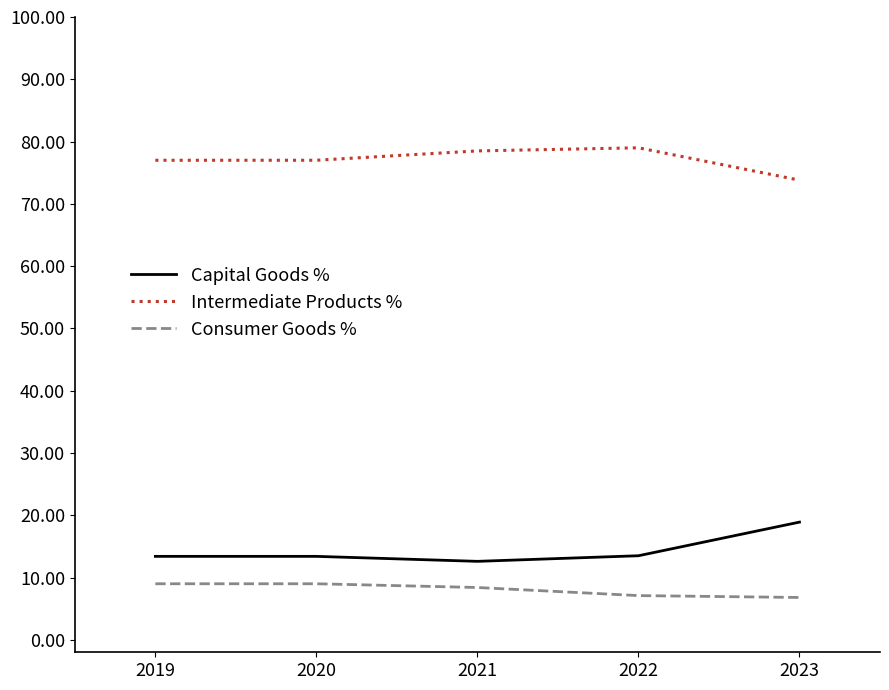

True or false: Capital Goods % and Intermediate Products % cross at least once.

False